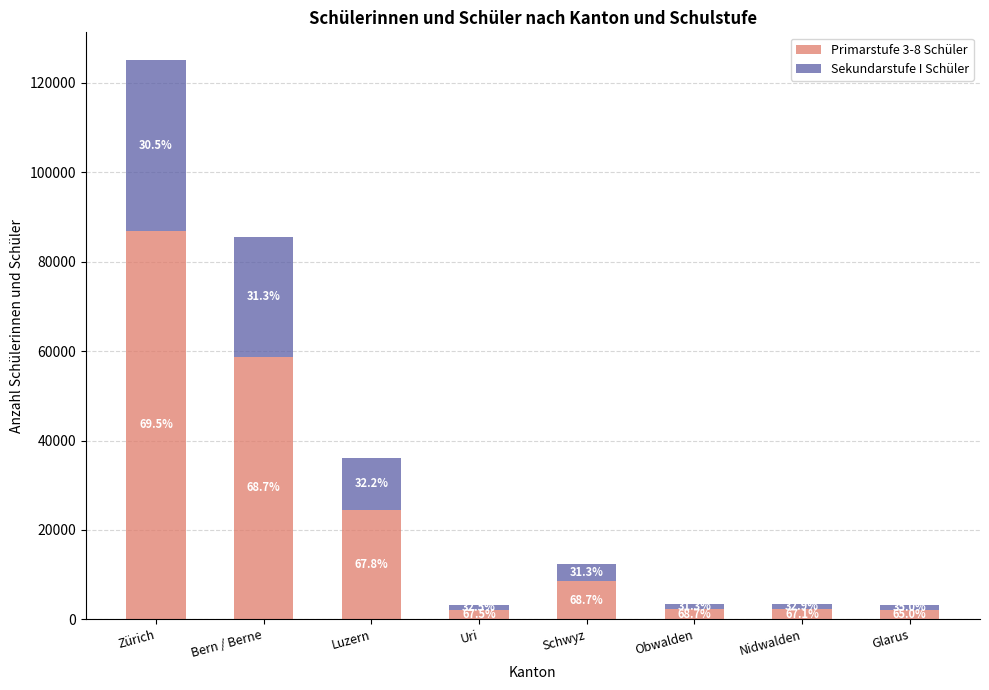

Does the chart contain stacked bars?

Yes